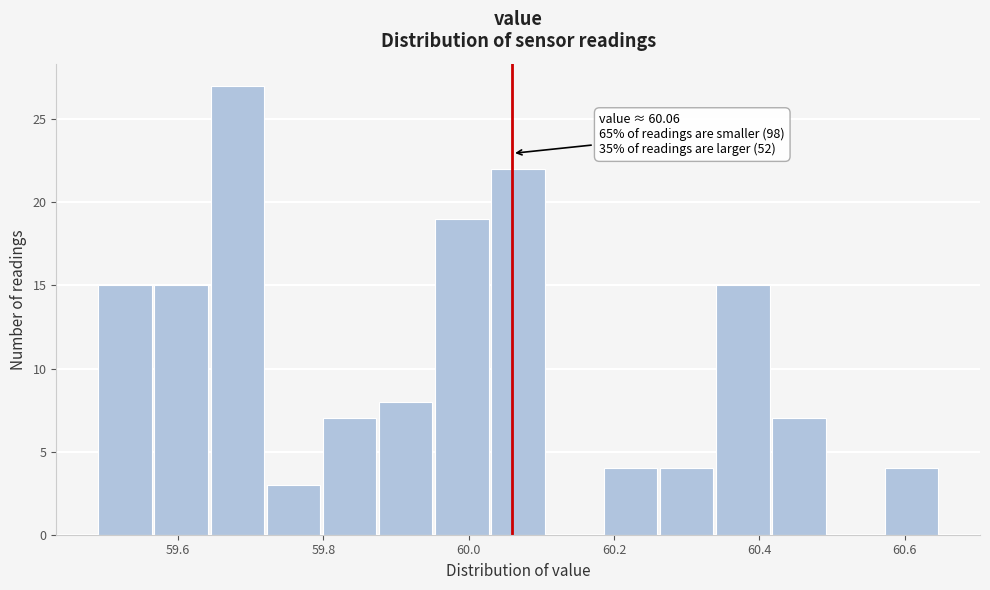

Read against the x-axis, roughly where is the centre of the tallest bar?

59.68